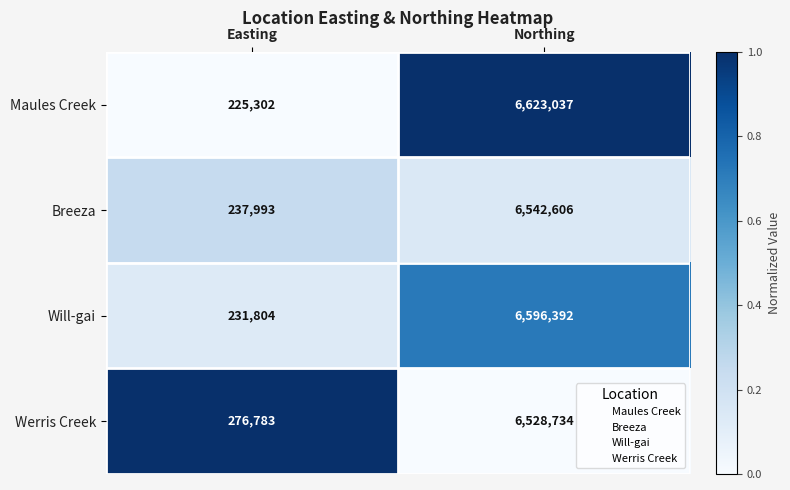

Which label corresponds to the largest value in the chart?

Northing